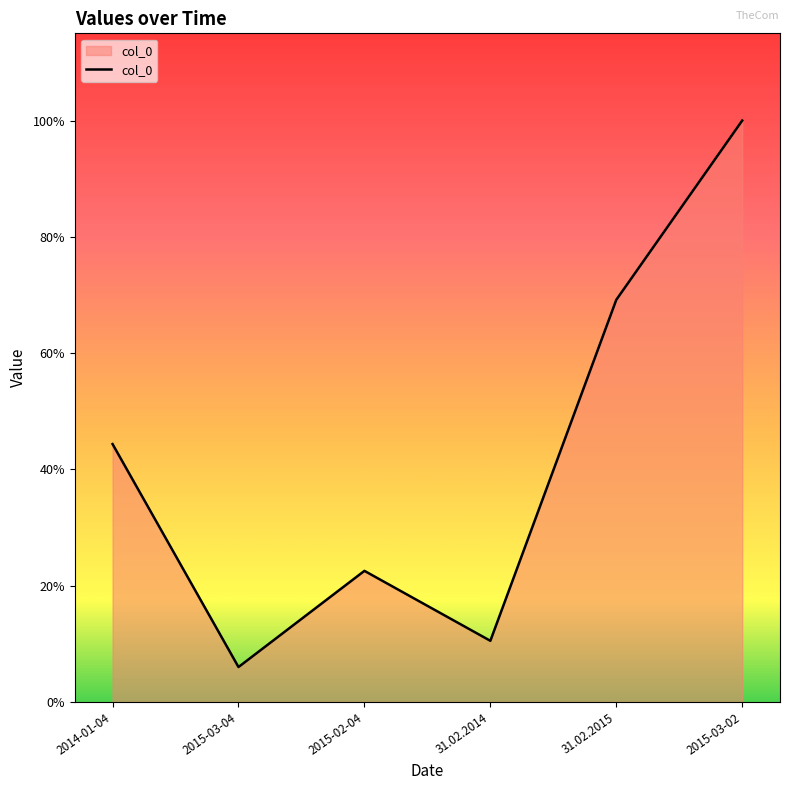

Is this an area chart (filled region under the line)?

Yes